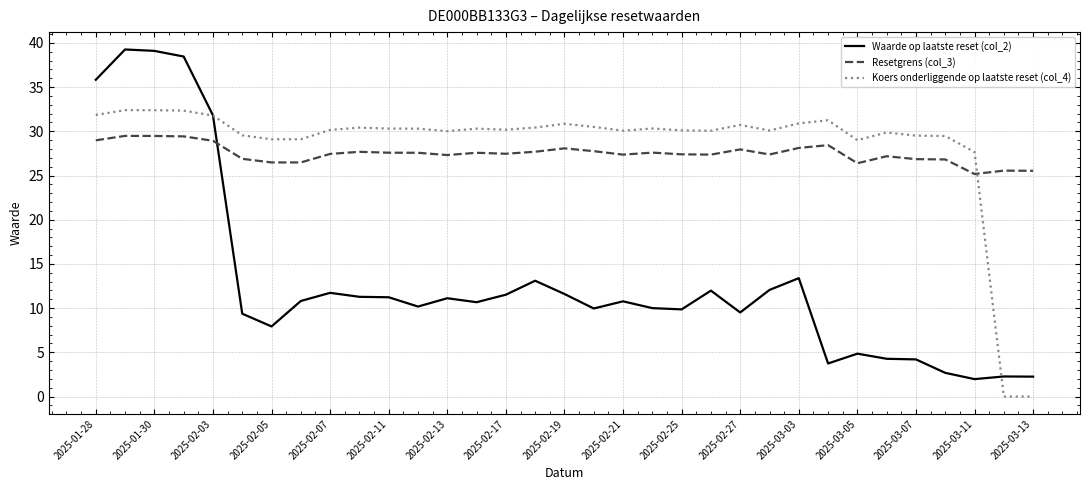

What is the sum of all Resetgrens (col_3) values?

907.4